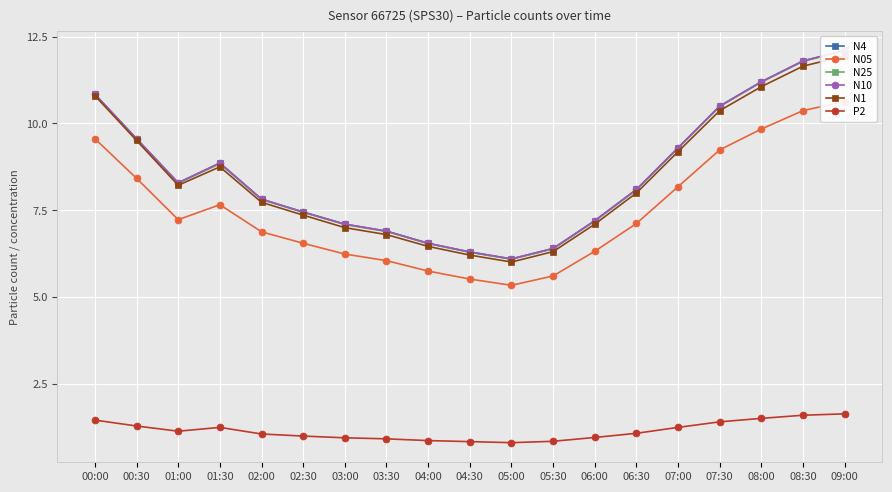

Count the number of data series in this chart.

6